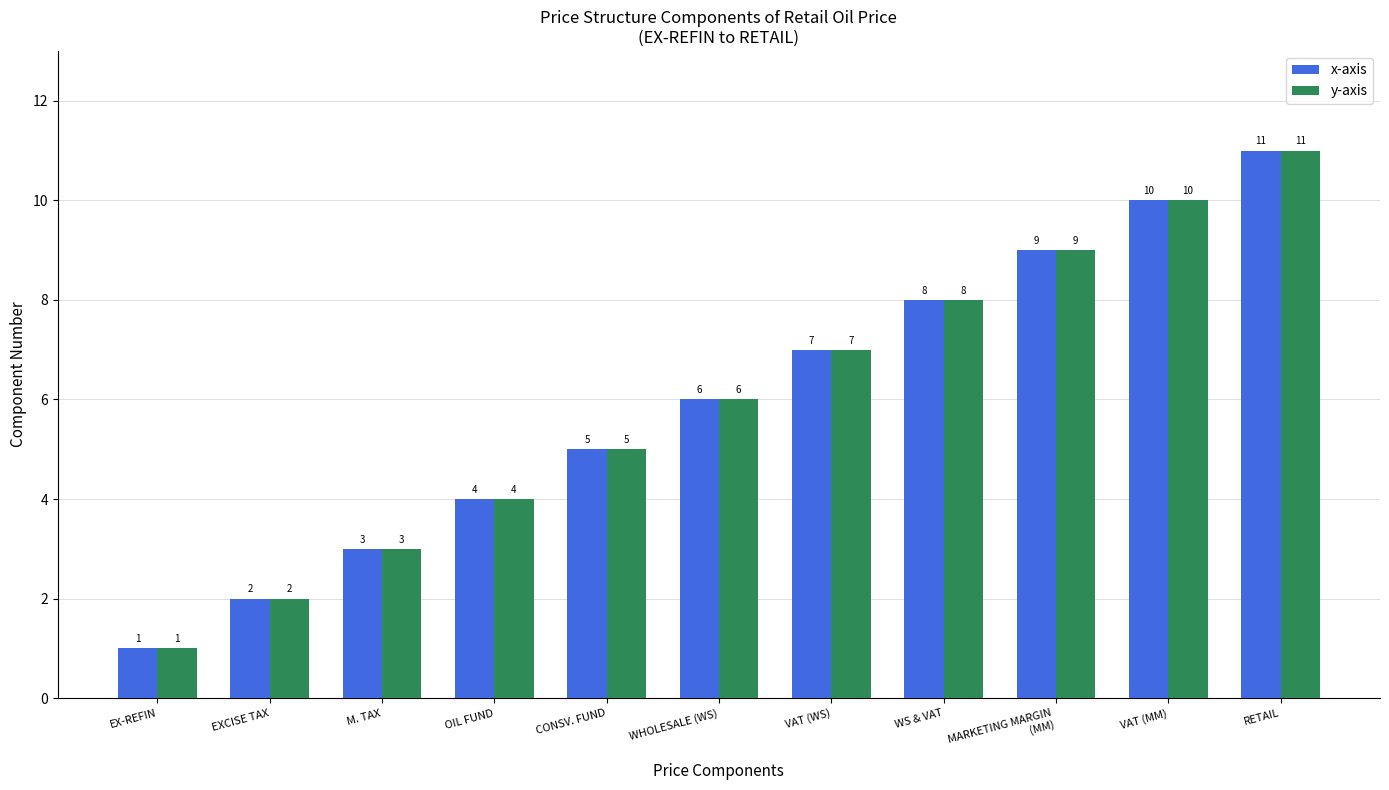

At which category is the sum across all series the highest?

RETAIL